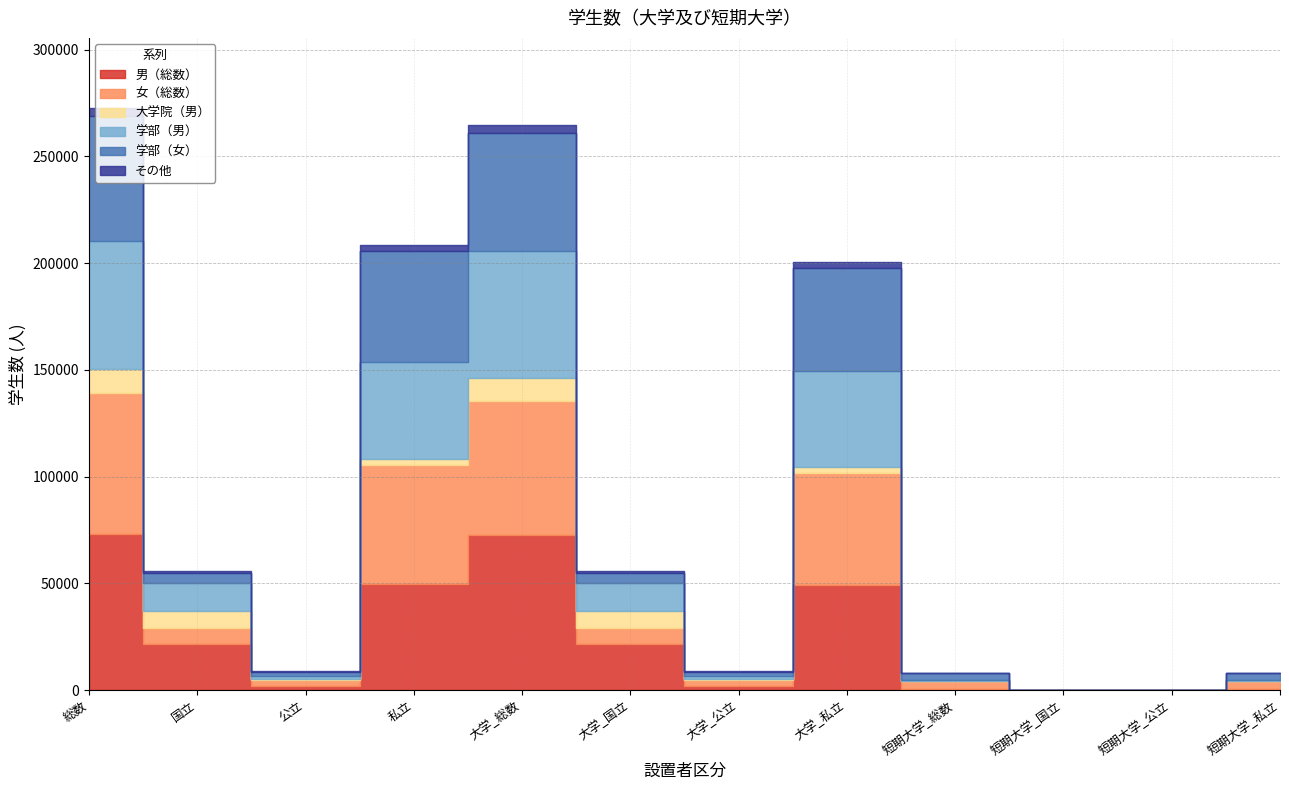

Which series has the largest total across all categories?

男（総数）